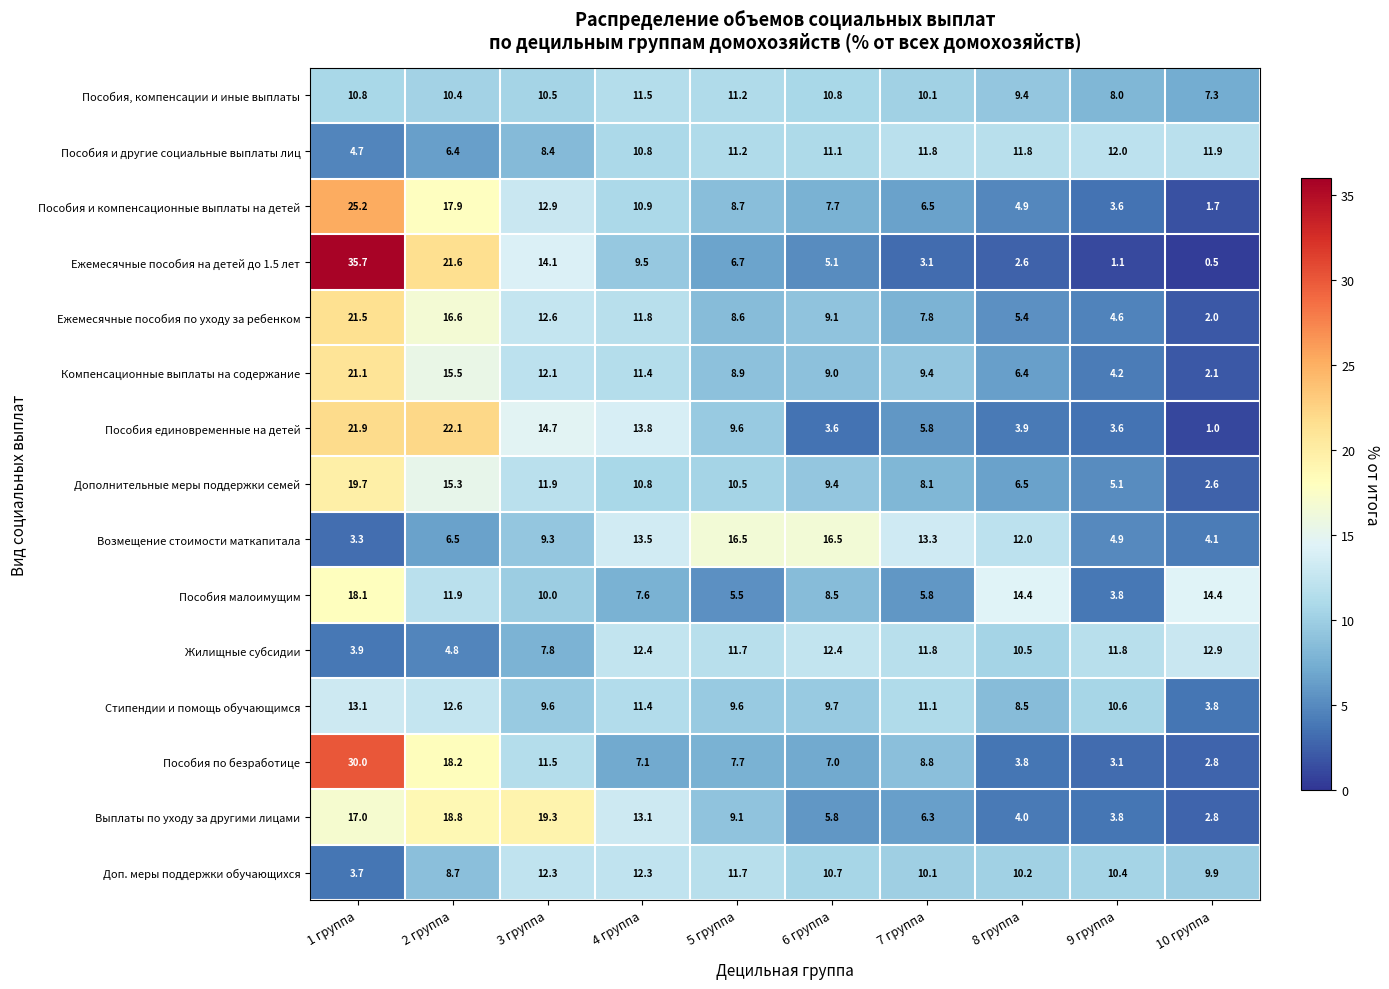

What is the difference between the highest and lowest values at 2 группа?

17.3